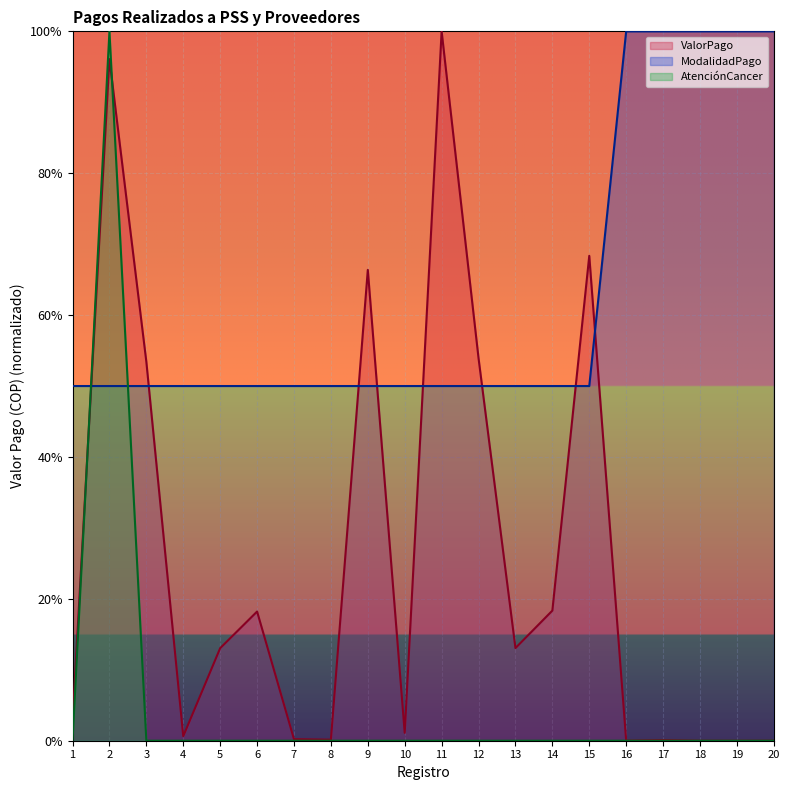

Which category has the highest value in the ValorPago series?

11